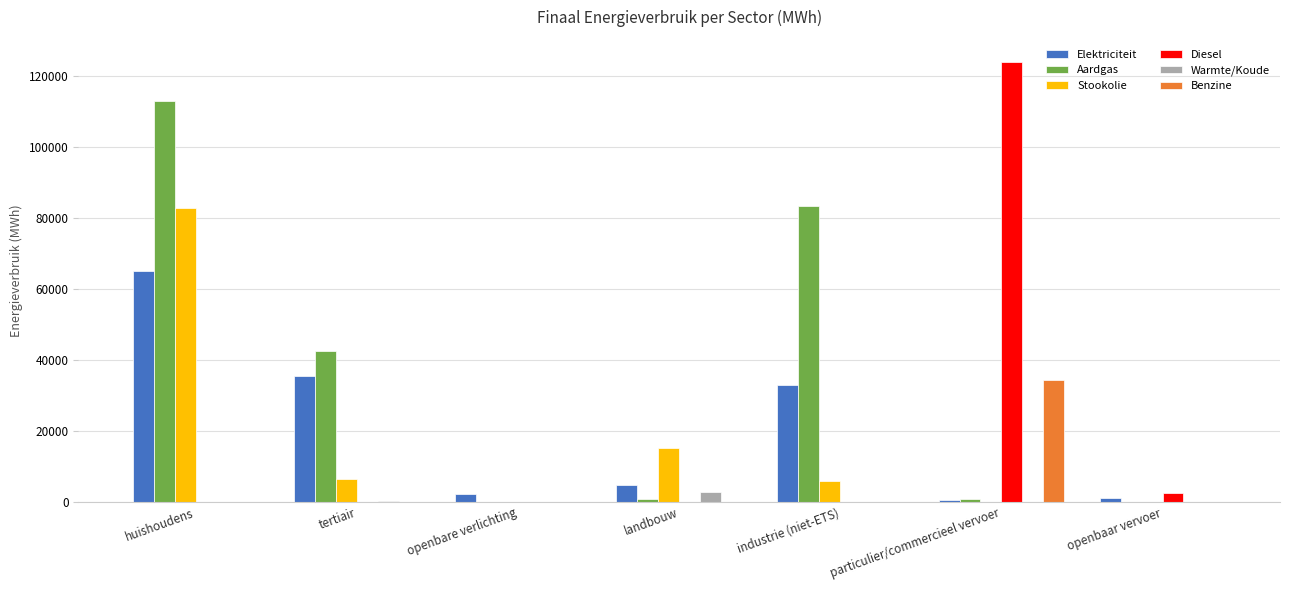

What is the sum of all Aardgas values?

239869.8